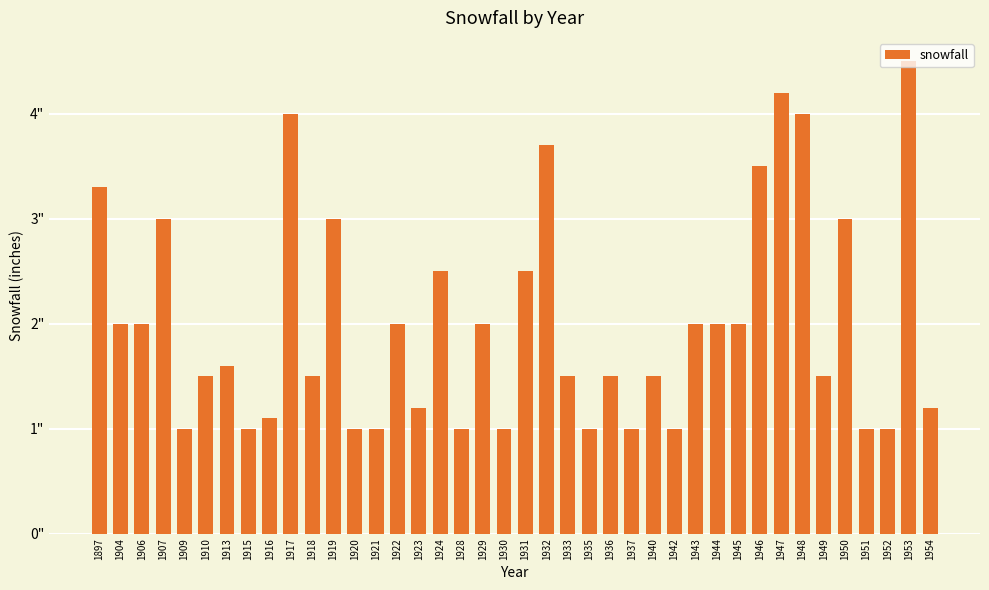

List the labels in order of value, smallest first.

1909, 1915, 1920, 1921, 1928, 1930, 1935, 1937, 1942, 1951, 1952, 1916, 1923, 1954, 1910, 1918, 1933, 1936, 1940, 1949, 1913, 1904, 1906, 1922, 1929, 1943, 1944, 1945, 1924, 1931, 1907, 1919, 1950, 1897, 1946, 1932, 1917, 1948, 1947, 1953